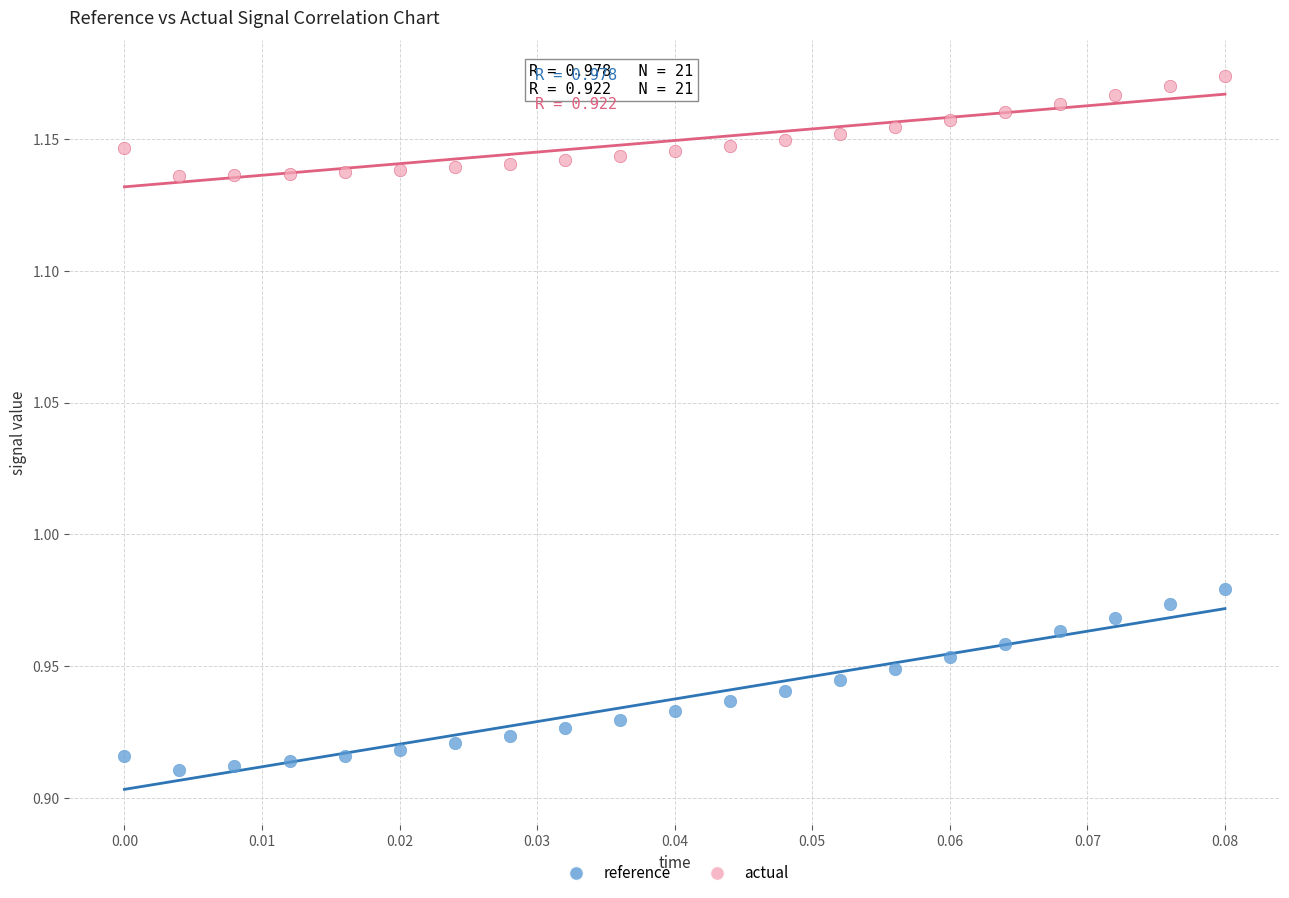

Which series has the widest spread of Y values?

reference